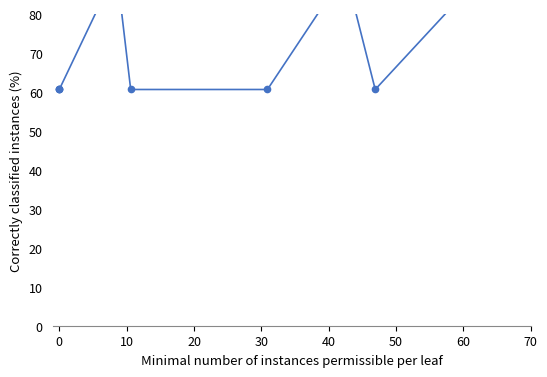

How many series are shown in this chart?

1